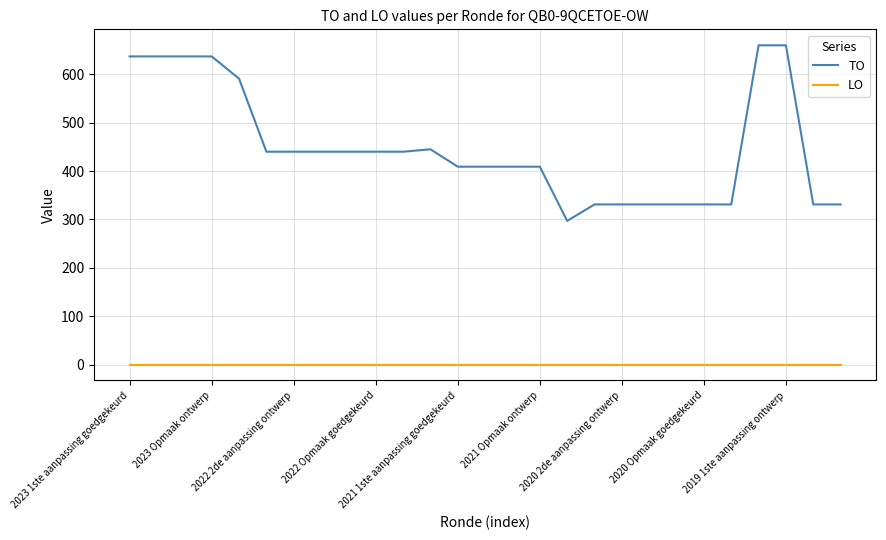

What is the minimum value for TO?

297